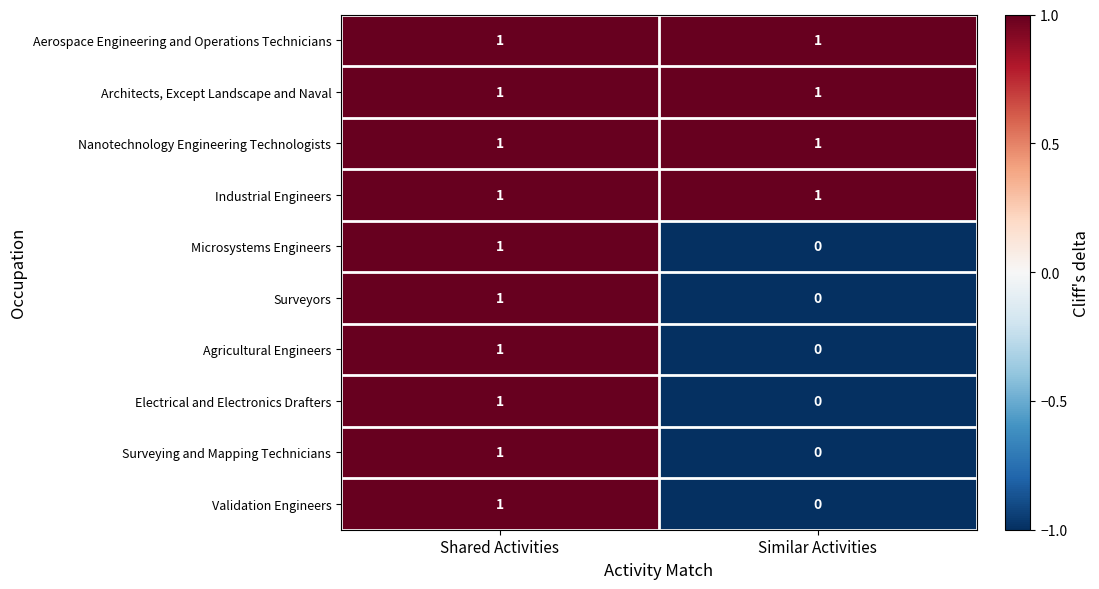

What is the total value across all series at Similar Activities?

4